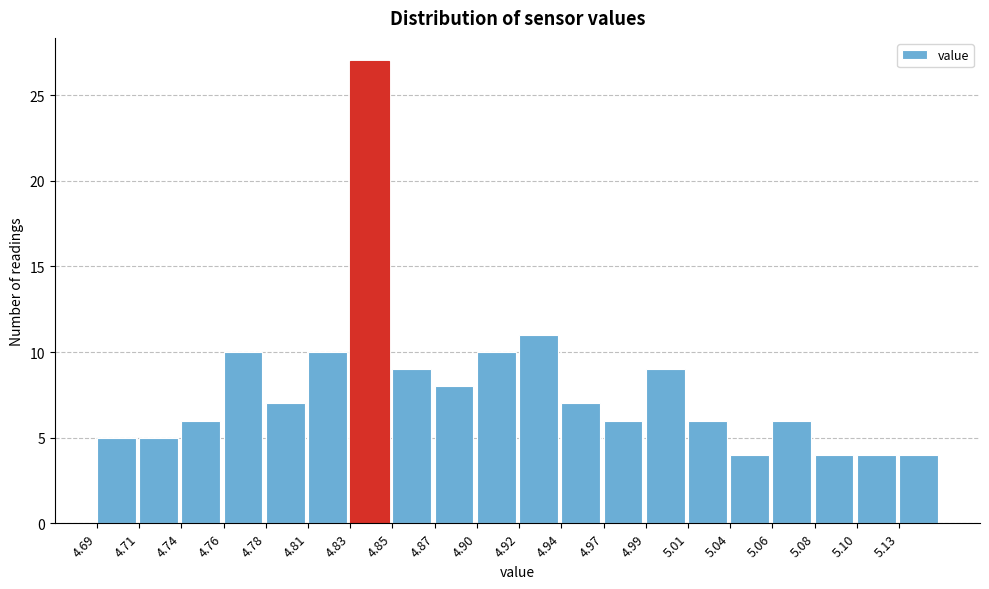

Over which range of the x-axis is the bar tallest?

4.828 to 4.851